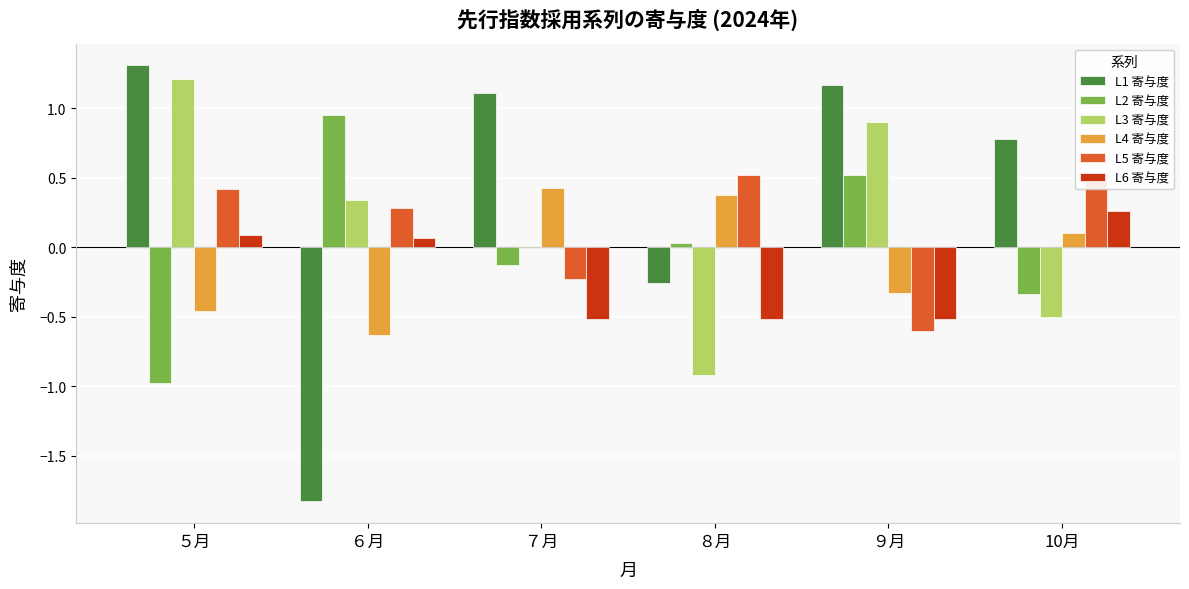

Rank the series by their maximum value, from highest to lowest.

L1 寄与度, L3 寄与度, L2 寄与度, L5 寄与度, L4 寄与度, L6 寄与度